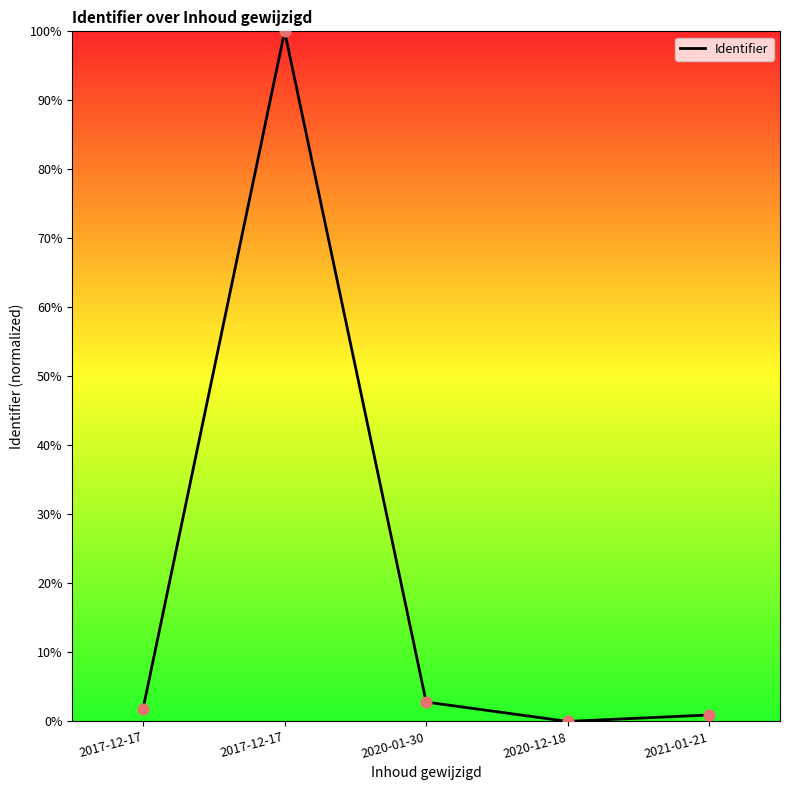

What is the ratio of the value at 2020-01-30 to the value at 2017-12-17?

1.5